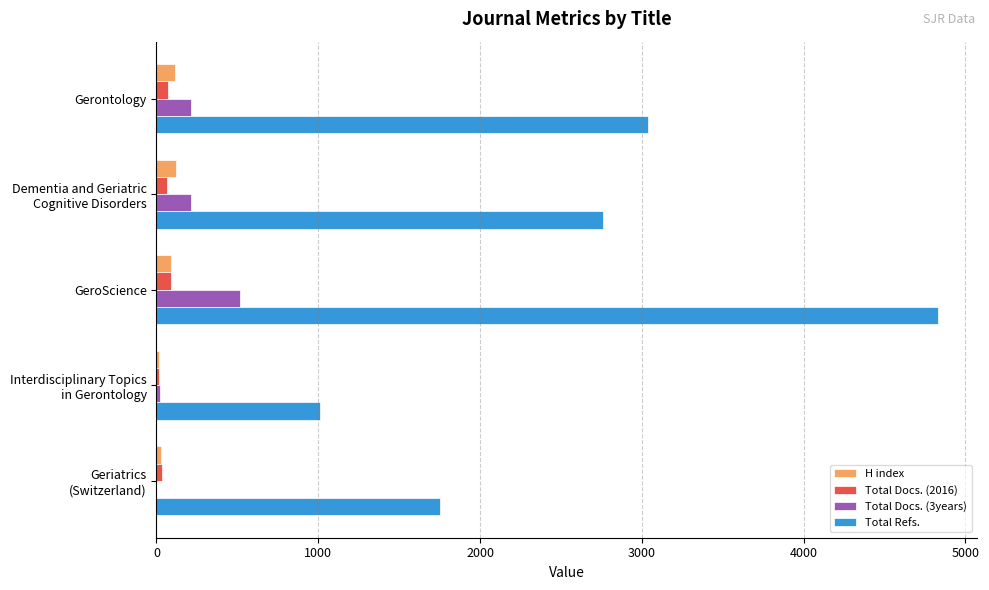

At which label does Total Refs. reach its peak?

GeroScience